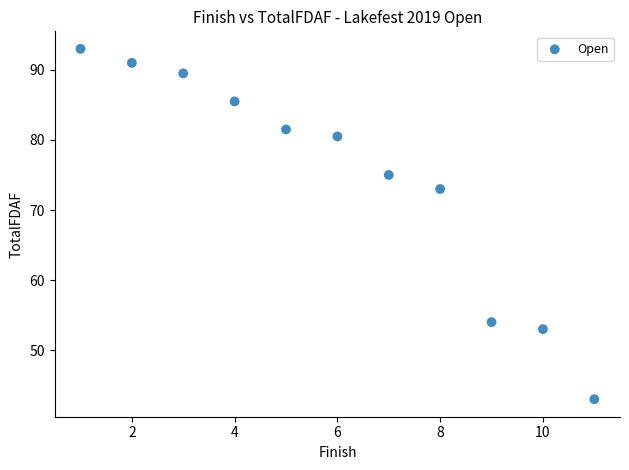

What is the range of Y values (max minus min)?

50.0